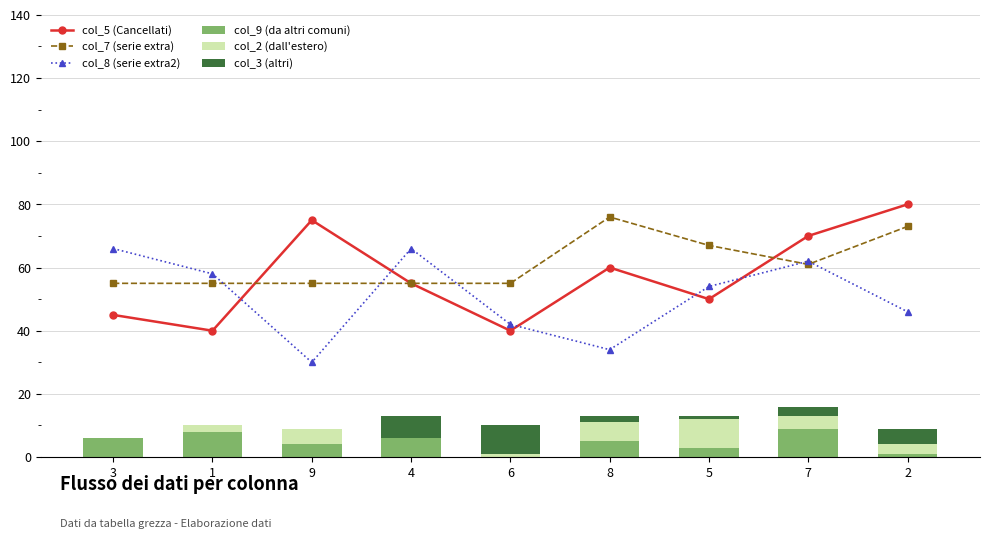

Reading right to left, list all the values displayed in this chart.

col_5 (Cancellati): 2=80	7=70	5=50	8=60	6=40	4=55	9=75	1=40	3=45
col_7 (serie extra): 2=73	7=61	5=67	8=76	6=55	4=55	9=55	1=55	3=55
col_8 (serie extra2): 2=46	7=62	5=54	8=34	6=42	4=66	9=30	1=58	3=66
col_9 (da altri comuni): 2=1	7=9	5=3	8=5	6=0	4=6	9=4	1=8	3=6
col_2 (dall'estero): 2=3	7=4	5=9	8=6	6=1	4=0	9=5	1=2	3=0
col_3 (altri): 2=5	7=3	5=1	8=2	6=9	4=7	9=0	1=0	3=0